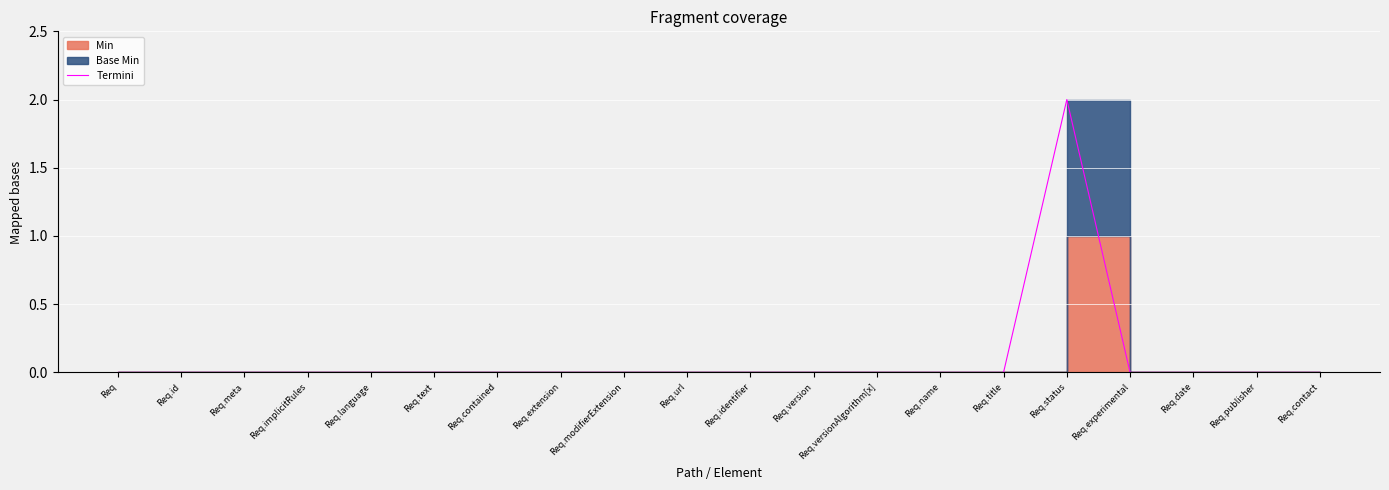

Which has a higher value, Req or Req.name?

Req